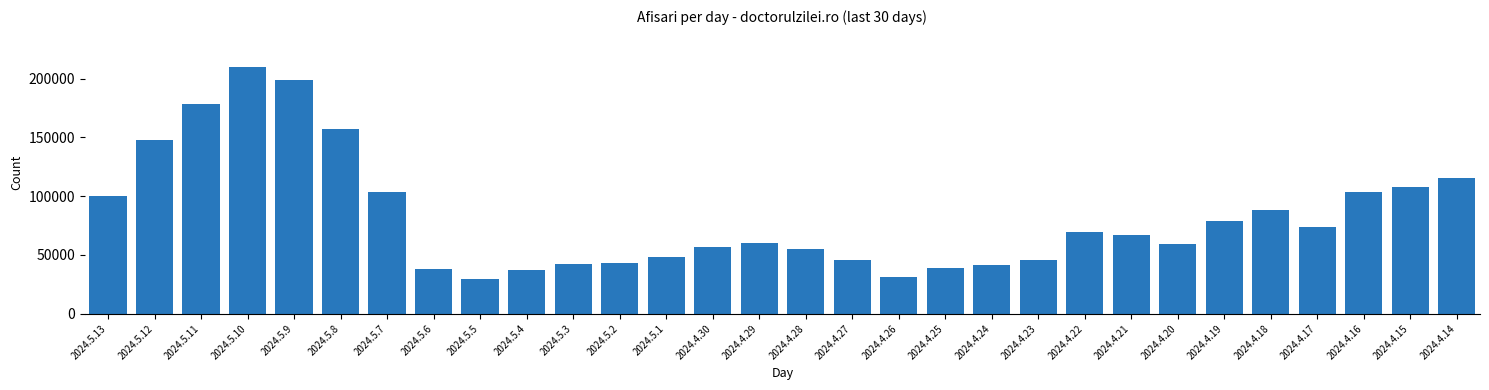

What is the greatest value displayed?

209738